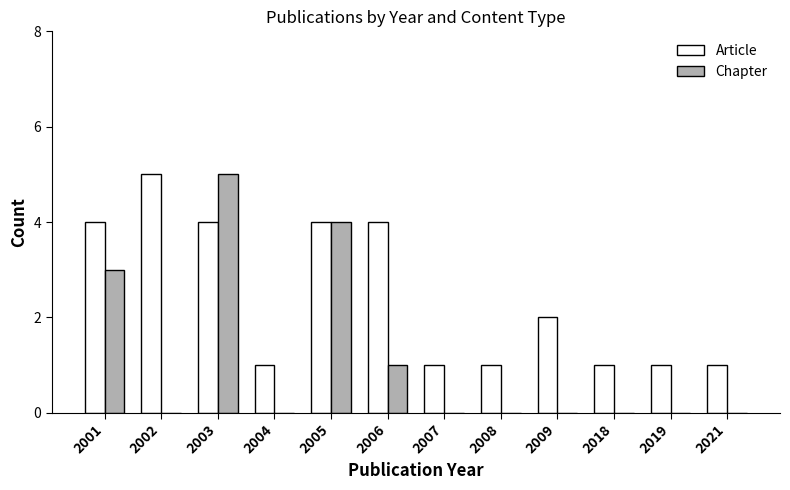

Which series changed the most between 2003 and 2009?

Chapter